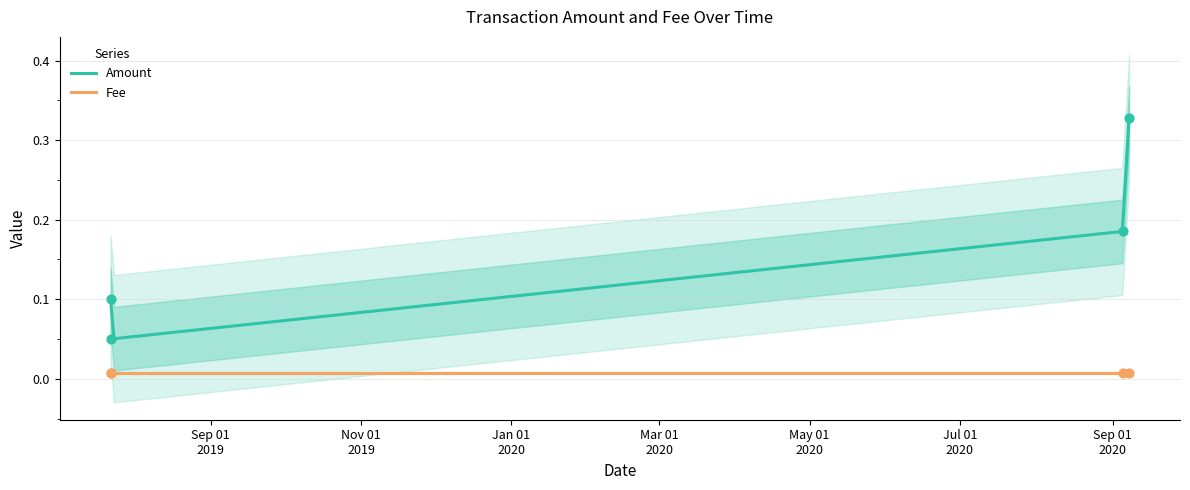

What is the change in value from 2019-07-22 10:28:00 to 2020-09-04 22:53:44?

+0.1